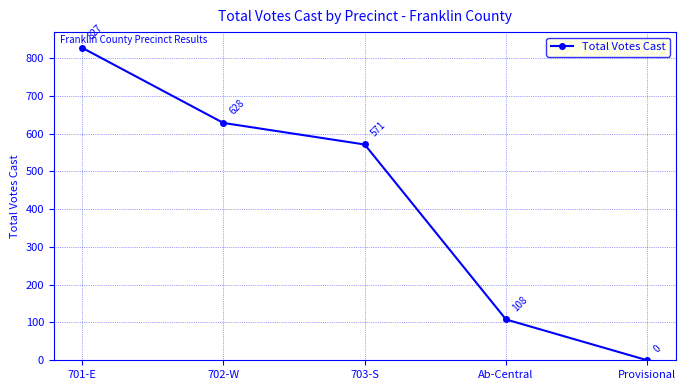

How many values are below 571?

2